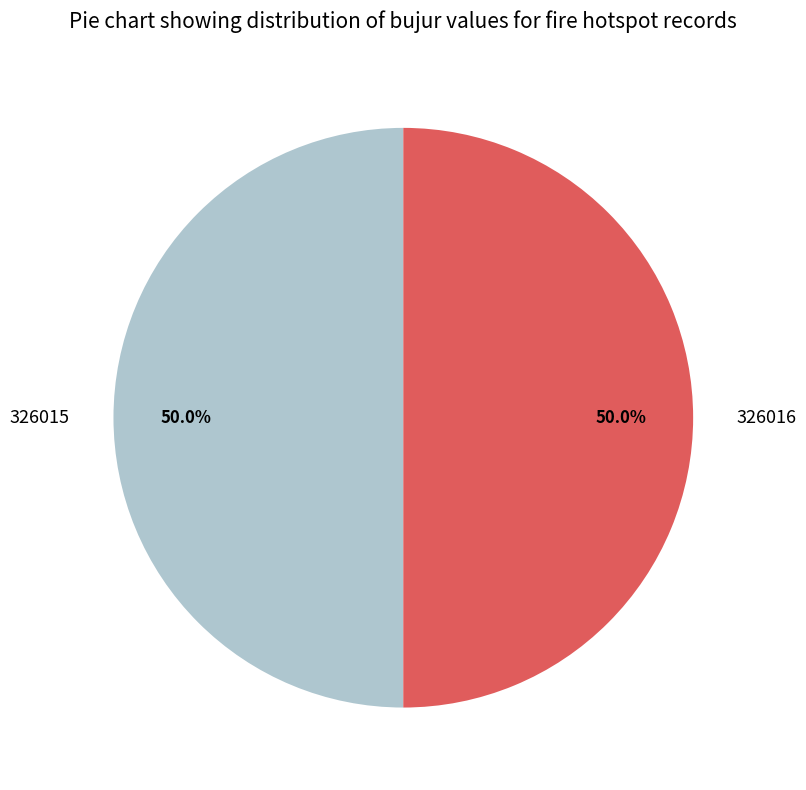

To the nearest percent, what portion does 326015 represent?

50%